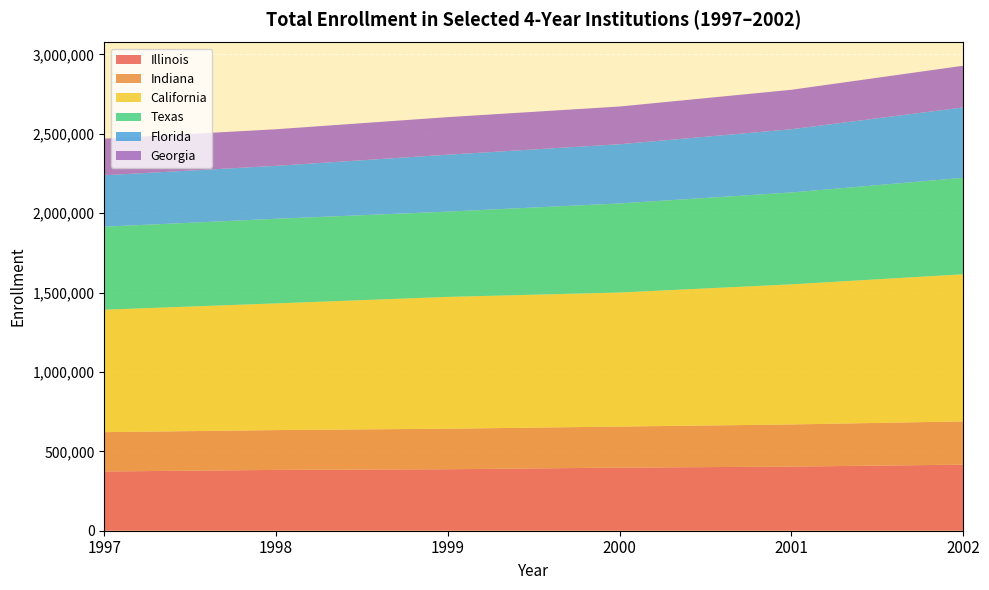

Reading left to right, list all the values displayed in this chart.

Illinois: 1997=373138	1998=383020	1999=387199	2000=397459	2001=403739	2002=416078
Indiana: 1997=247726	1998=250733	1999=255280	2000=258430	2001=265602	2002=272432
California: 1997=771015	1998=797787	1999=829989	2000=844153	2001=882154	2002=926529
Texas: 1997=522722	1998=532889	1999=537221	2000=561071	2001=578730	2002=607266
Florida: 1997=323927	1998=333370	1999=358522	2000=372756	2001=398058	2002=443526
Georgia: 1997=230699	1998=230523	1999=236401	2000=237607	2001=248477	2002=262360